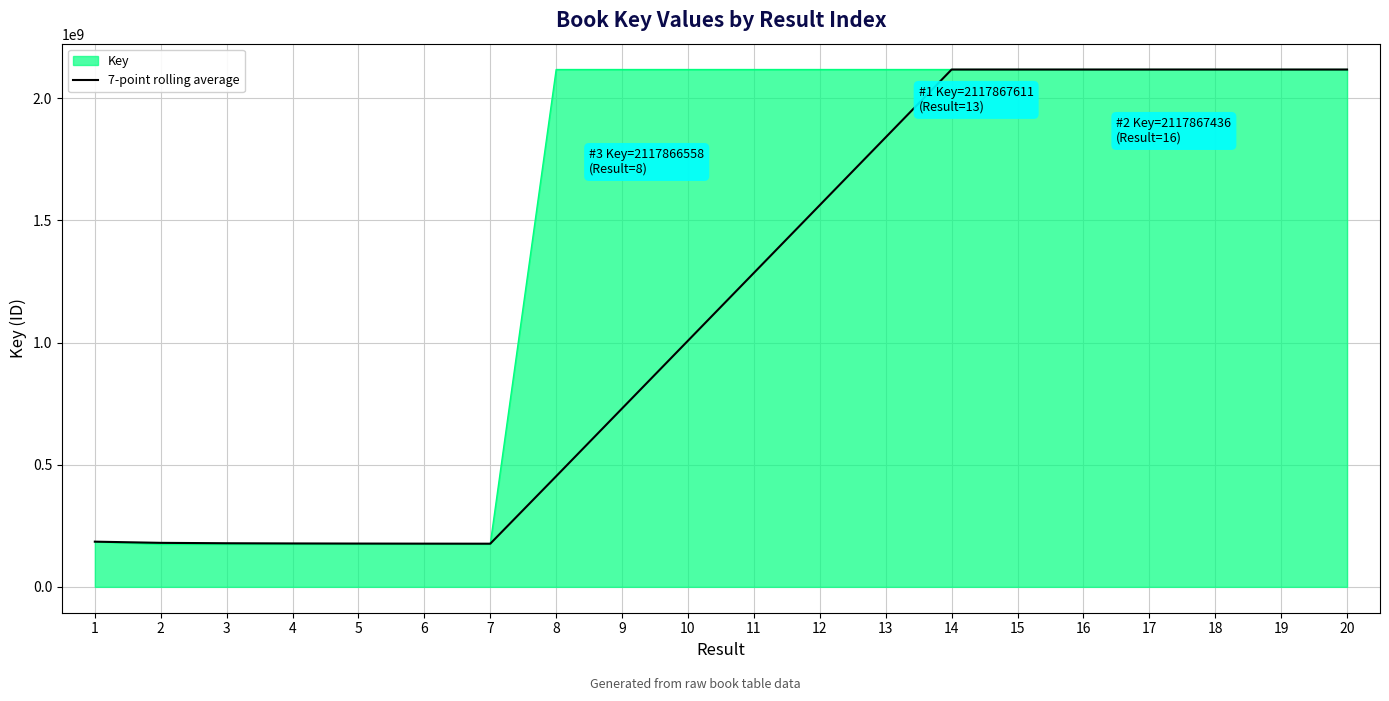

The value of Key at 9 is 2889231320.2. True or false?

False